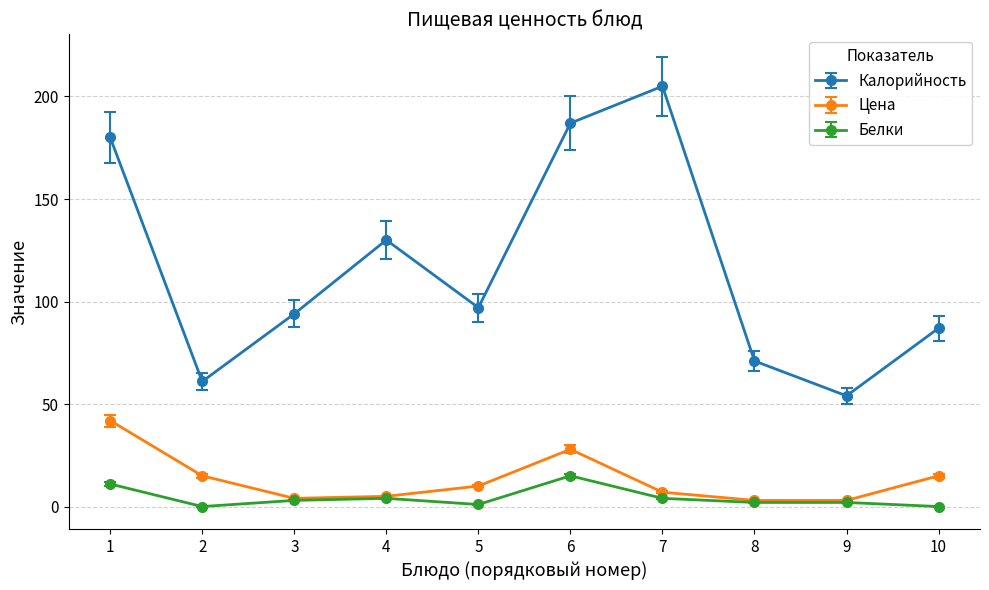

Does the chart have visible grid lines?

Yes